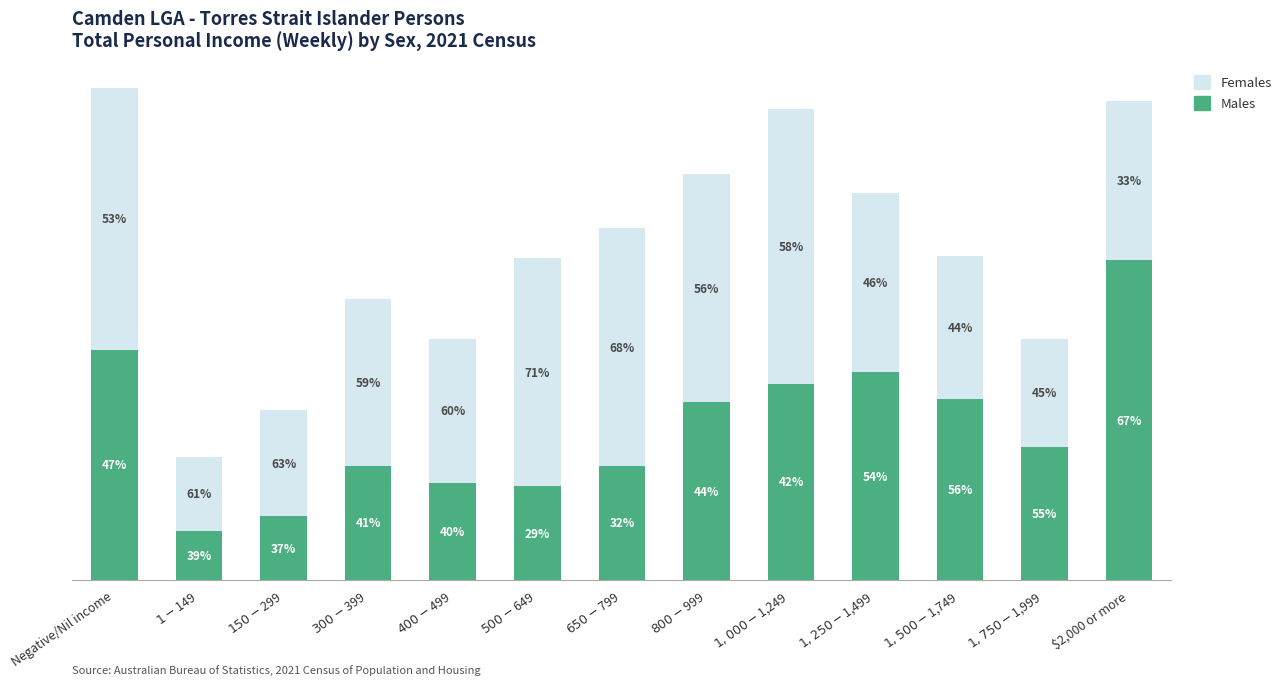

Are the bars grouped side by side (vs. stacked)?

No